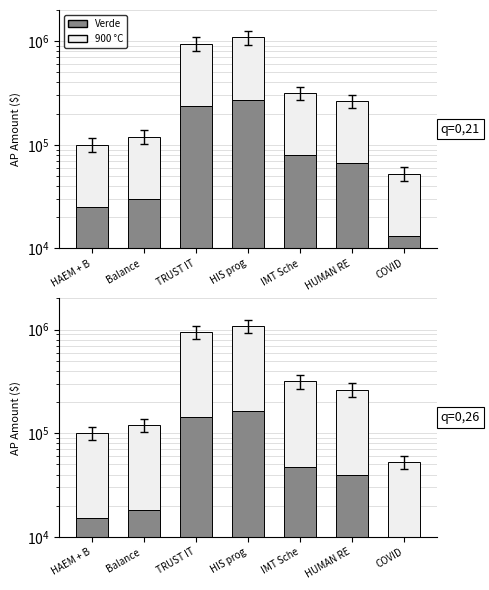

How many values in the 900 °C series exceed 224604?

4